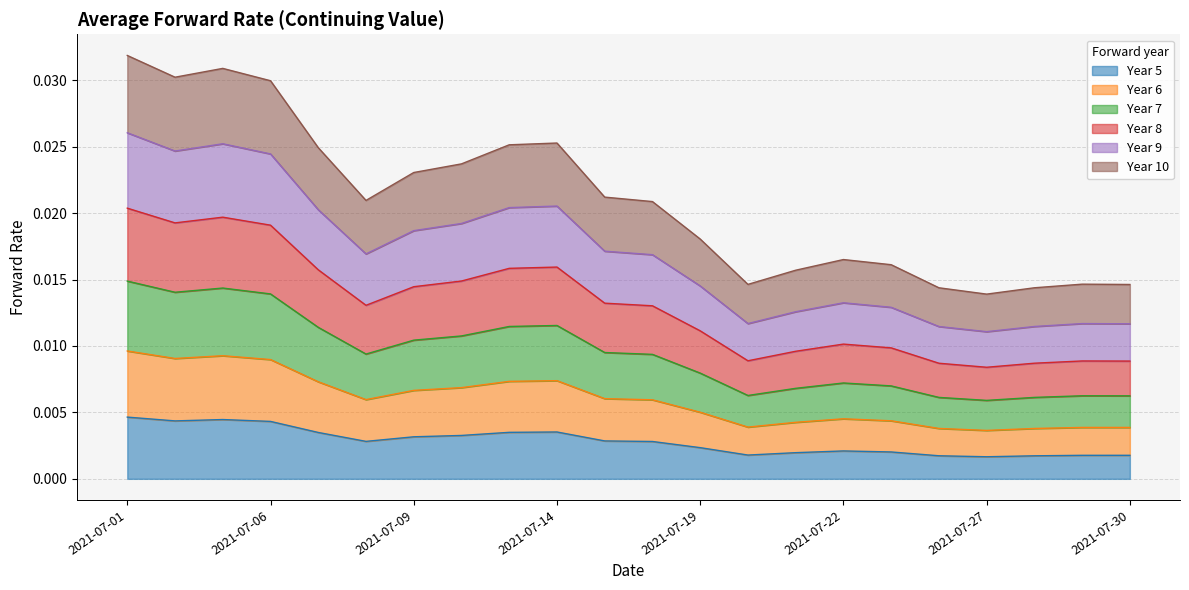

Reading left to right, list all the values displayed in this chart.

Year 5: 2021-07-01=0.0	2021-07-02=0.0	2021-07-05=0.0	2021-07-06=0.0	2021-07-07=0.0	2021-07-08=0.0	2021-07-09=0.0	2021-07-12=0.0	2021-07-13=0.0	2021-07-14=0.0	2021-07-15=0.0	2021-07-16=0.0	2021-07-19=0.0	2021-07-20=0.0	2021-07-21=0.0	2021-07-22=0.0	2021-07-23=0.0	2021-07-26=0.0	2021-07-27=0.0	2021-07-28=0.0	2021-07-29=0.0	2021-07-30=0.0
Year 6: 2021-07-01=0.0	2021-07-02=0.0	2021-07-05=0.0	2021-07-06=0.0	2021-07-07=0.0	2021-07-08=0.0	2021-07-09=0.0	2021-07-12=0.0	2021-07-13=0.0	2021-07-14=0.0	2021-07-15=0.0	2021-07-16=0.0	2021-07-19=0.0	2021-07-20=0.0	2021-07-21=0.0	2021-07-22=0.0	2021-07-23=0.0	2021-07-26=0.0	2021-07-27=0.0	2021-07-28=0.0	2021-07-29=0.0	2021-07-30=0.0
Year 7: 2021-07-01=0.0	2021-07-02=0.0	2021-07-05=0.0	2021-07-06=0.0	2021-07-07=0.0	2021-07-08=0.0	2021-07-09=0.0	2021-07-12=0.0	2021-07-13=0.0	2021-07-14=0.0	2021-07-15=0.0	2021-07-16=0.0	2021-07-19=0.0	2021-07-20=0.0	2021-07-21=0.0	2021-07-22=0.0	2021-07-23=0.0	2021-07-26=0.0	2021-07-27=0.0	2021-07-28=0.0	2021-07-29=0.0	2021-07-30=0.0
Year 8: 2021-07-01=0.0	2021-07-02=0.0	2021-07-05=0.0	2021-07-06=0.0	2021-07-07=0.0	2021-07-08=0.0	2021-07-09=0.0	2021-07-12=0.0	2021-07-13=0.0	2021-07-14=0.0	2021-07-15=0.0	2021-07-16=0.0	2021-07-19=0.0	2021-07-20=0.0	2021-07-21=0.0	2021-07-22=0.0	2021-07-23=0.0	2021-07-26=0.0	2021-07-27=0.0	2021-07-28=0.0	2021-07-29=0.0	2021-07-30=0.0
Year 9: 2021-07-01=0.0	2021-07-02=0.0	2021-07-05=0.0	2021-07-06=0.0	2021-07-07=0.0	2021-07-08=0.0	2021-07-09=0.0	2021-07-12=0.0	2021-07-13=0.0	2021-07-14=0.0	2021-07-15=0.0	2021-07-16=0.0	2021-07-19=0.0	2021-07-20=0.0	2021-07-21=0.0	2021-07-22=0.0	2021-07-23=0.0	2021-07-26=0.0	2021-07-27=0.0	2021-07-28=0.0	2021-07-29=0.0	2021-07-30=0.0
Year 10: 2021-07-01=0.0	2021-07-02=0.0	2021-07-05=0.0	2021-07-06=0.0	2021-07-07=0.0	2021-07-08=0.0	2021-07-09=0.0	2021-07-12=0.0	2021-07-13=0.0	2021-07-14=0.0	2021-07-15=0.0	2021-07-16=0.0	2021-07-19=0.0	2021-07-20=0.0	2021-07-21=0.0	2021-07-22=0.0	2021-07-23=0.0	2021-07-26=0.0	2021-07-27=0.0	2021-07-28=0.0	2021-07-29=0.0	2021-07-30=0.0